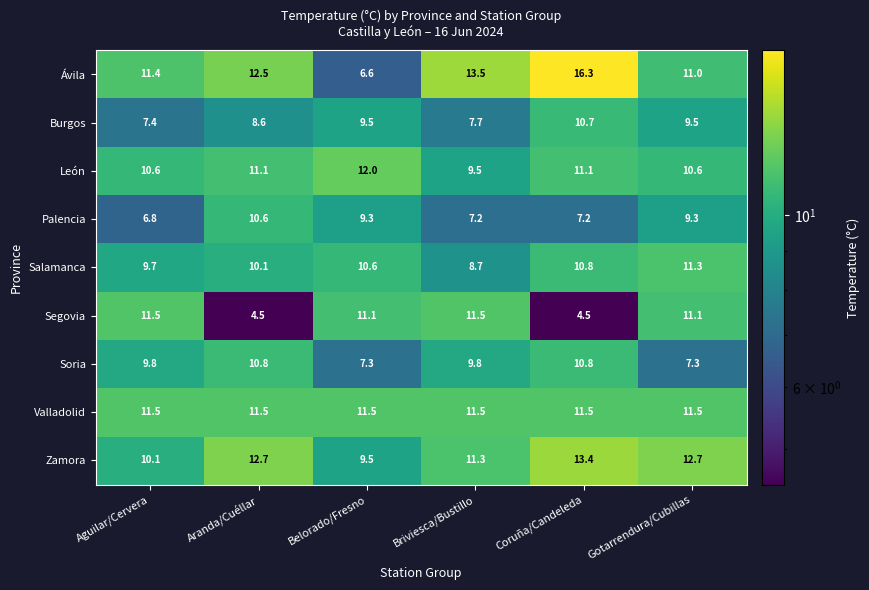

Is it true that Soria equals 10.8 at Aranda/Cuéllar?

True